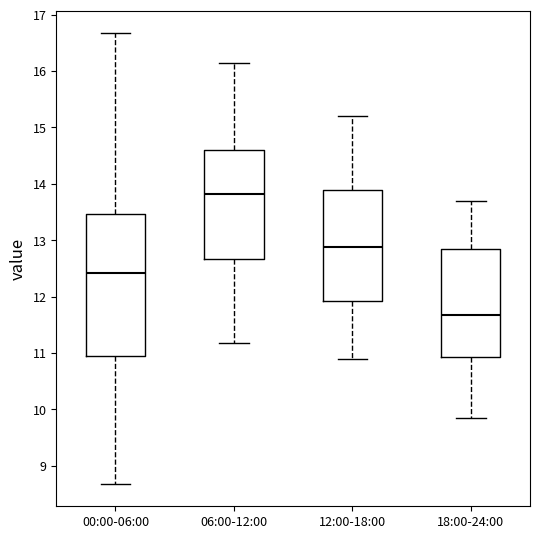

Comparing the boxes themselves (not the whiskers), which one is the tallest?

00:00-06:00